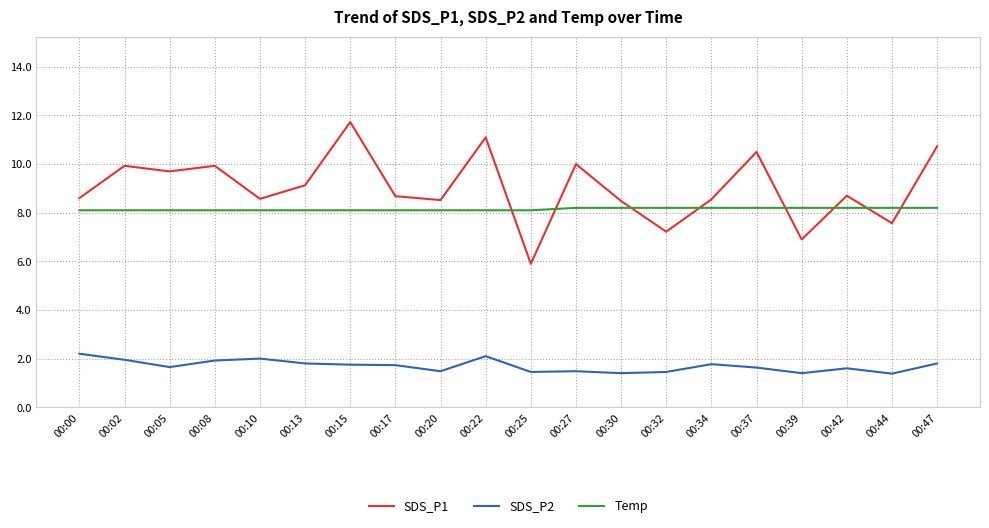

True or false: SDS_P2 and Temp intersect in this chart.

False